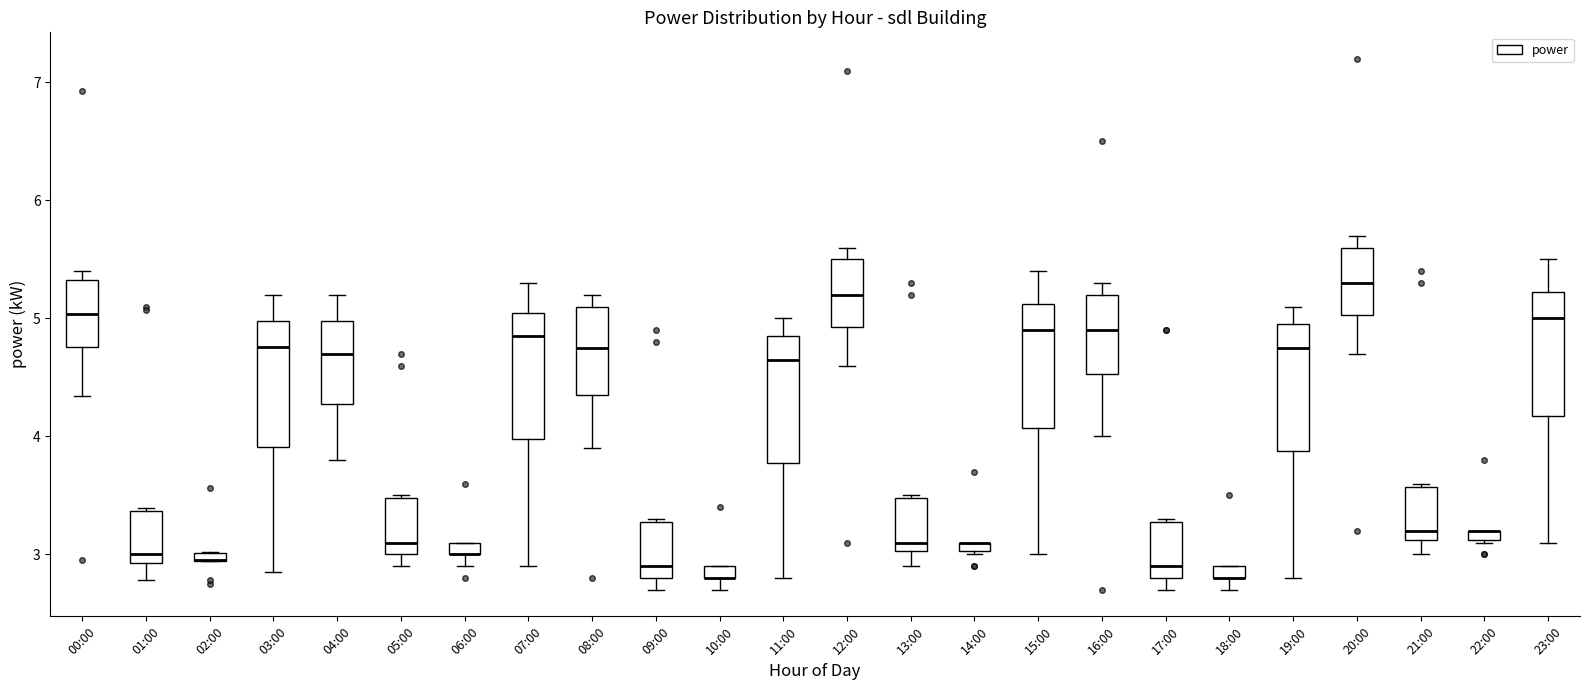

Where does the median line of the box for 07:00 sit on the y-axis? The values are not printed on the chart, so give them approximately, as read against the axis.

4.9